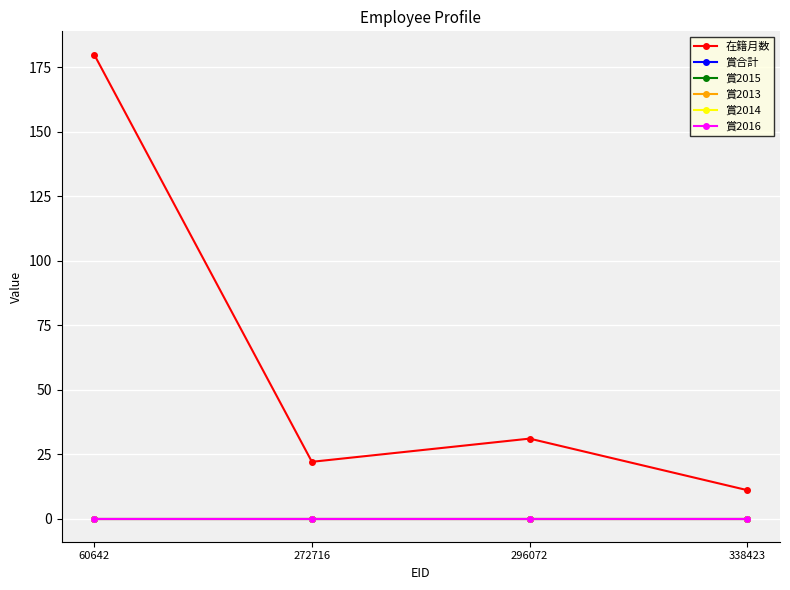

True or false: 賞2015 and 賞2014 cross at least once.

False